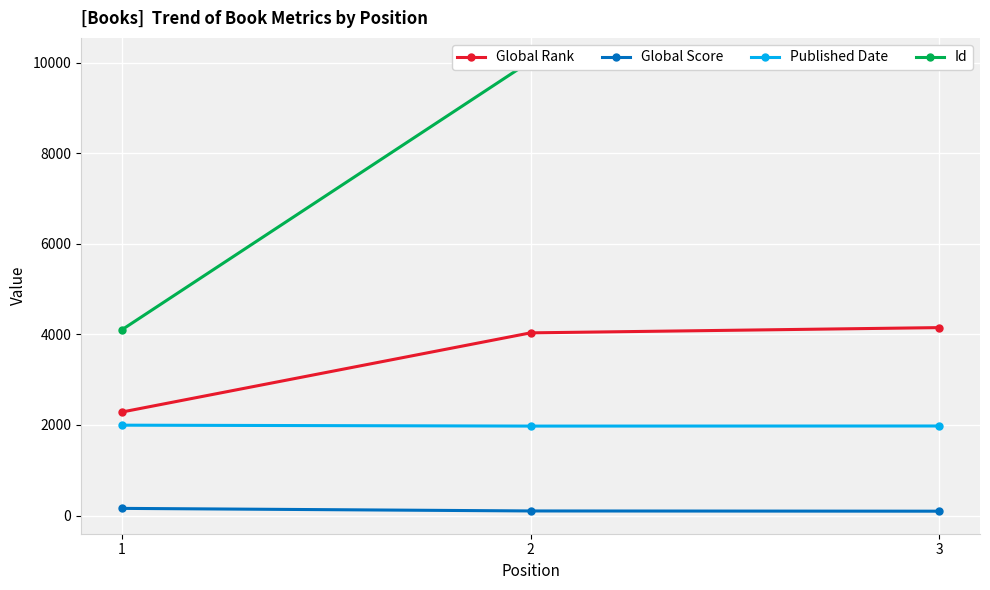

What is the difference between the highest and lowest values at 2?

9930